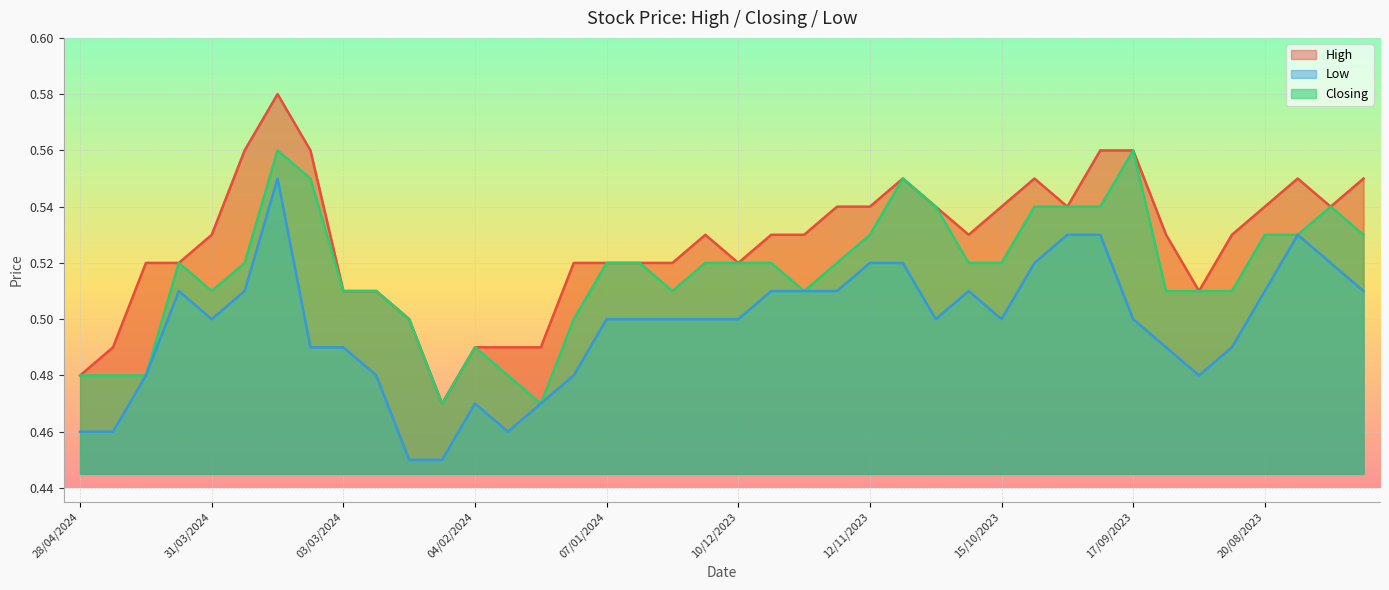

Reading right to left, extract all data points from this chart.

High: 0.6	0.5	0.6	0.5	0.5	0.5	0.5	0.6	0.6	0.5	0.6	0.5	0.5	0.5	0.6	0.5	0.5	0.5	0.5	0.5	0.5	0.5	0.5	0.5	0.5	0.5	0.5	0.5	0.5	0.5	0.5	0.5	0.6	0.6	0.6	0.5	0.5	0.5	0.5	0.5
Closing: 0.5	0.5	0.5	0.5	0.5	0.5	0.5	0.6	0.5	0.5	0.5	0.5	0.5	0.5	0.6	0.5	0.5	0.5	0.5	0.5	0.5	0.5	0.5	0.5	0.5	0.5	0.5	0.5	0.5	0.5	0.5	0.5	0.6	0.6	0.5	0.5	0.5	0.5	0.5	0.5
Low: 0.5	0.5	0.5	0.5	0.5	0.5	0.5	0.5	0.5	0.5	0.5	0.5	0.5	0.5	0.5	0.5	0.5	0.5	0.5	0.5	0.5	0.5	0.5	0.5	0.5	0.5	0.5	0.5	0.5	0.5	0.5	0.5	0.5	0.6	0.5	0.5	0.5	0.5	0.5	0.5